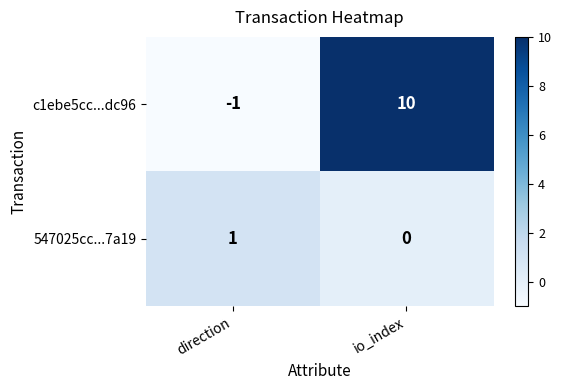

Is the value of 547025cc...7a19 at io_index greater than the value of c1ebe5cc...dc96 at direction?

Yes